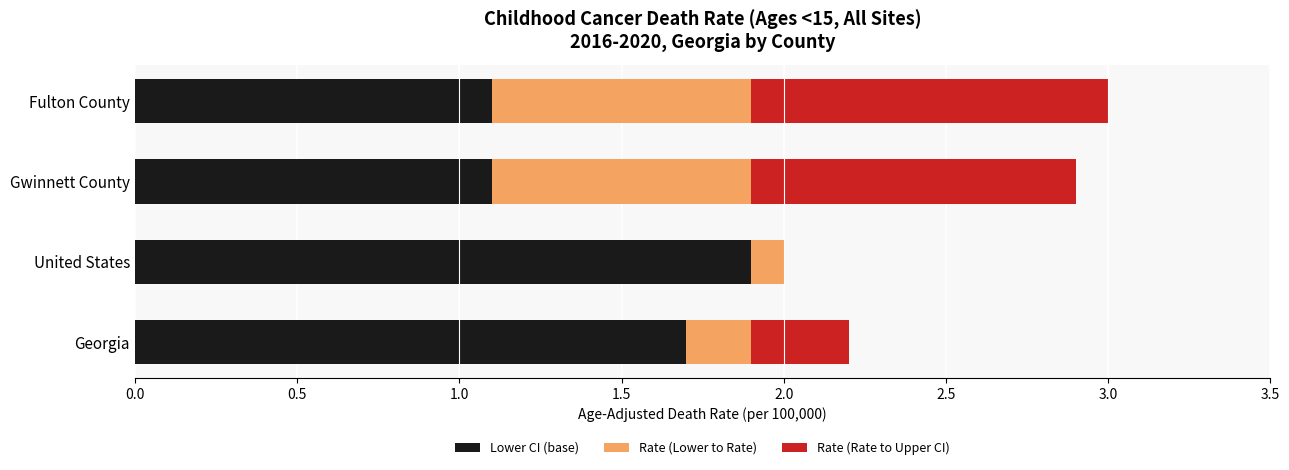

What is the total value across all series at Georgia?

2.2